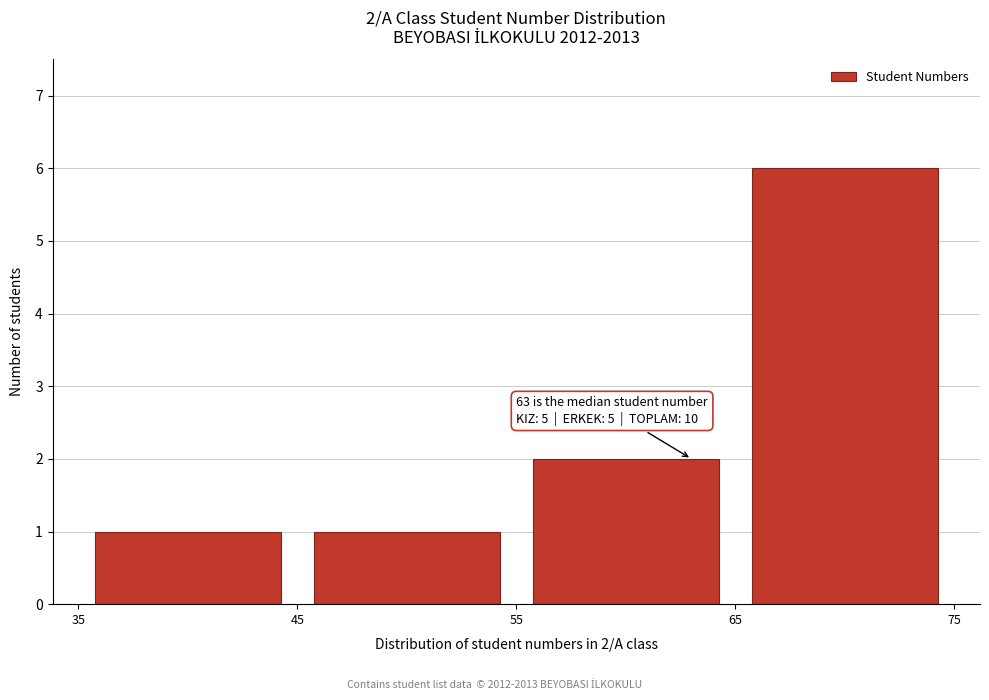

Which range on the x-axis has the tallest bar?

65 to 75